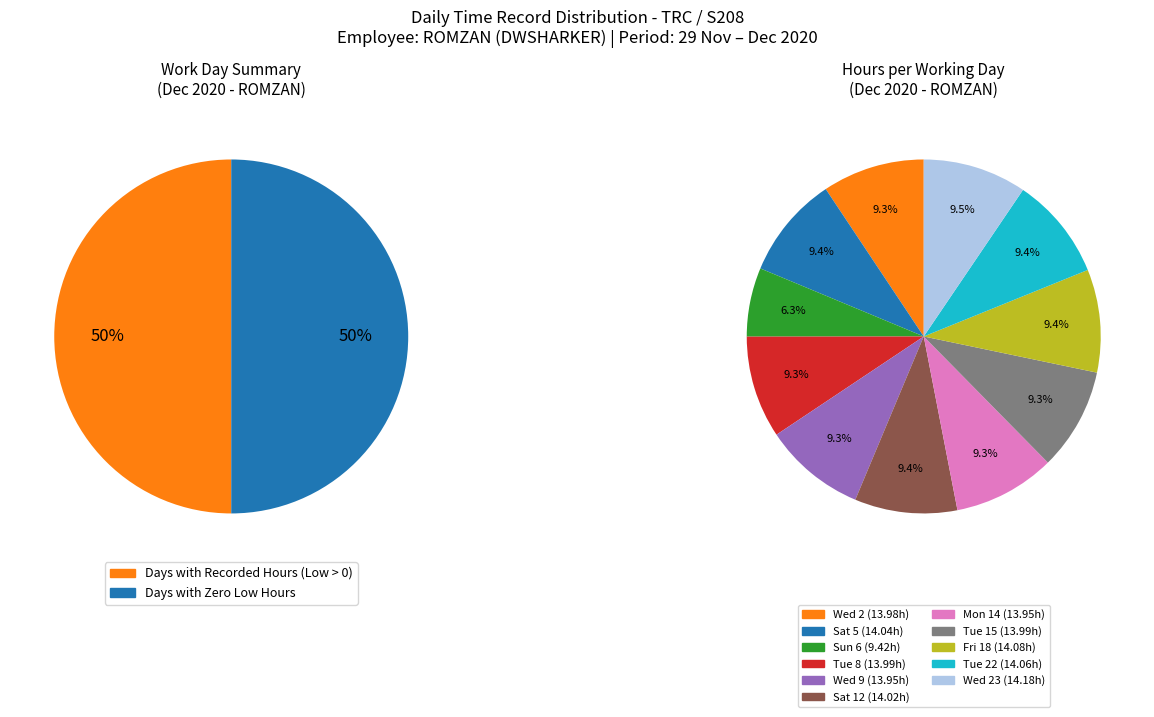

Count the number of slices in the pie.

11